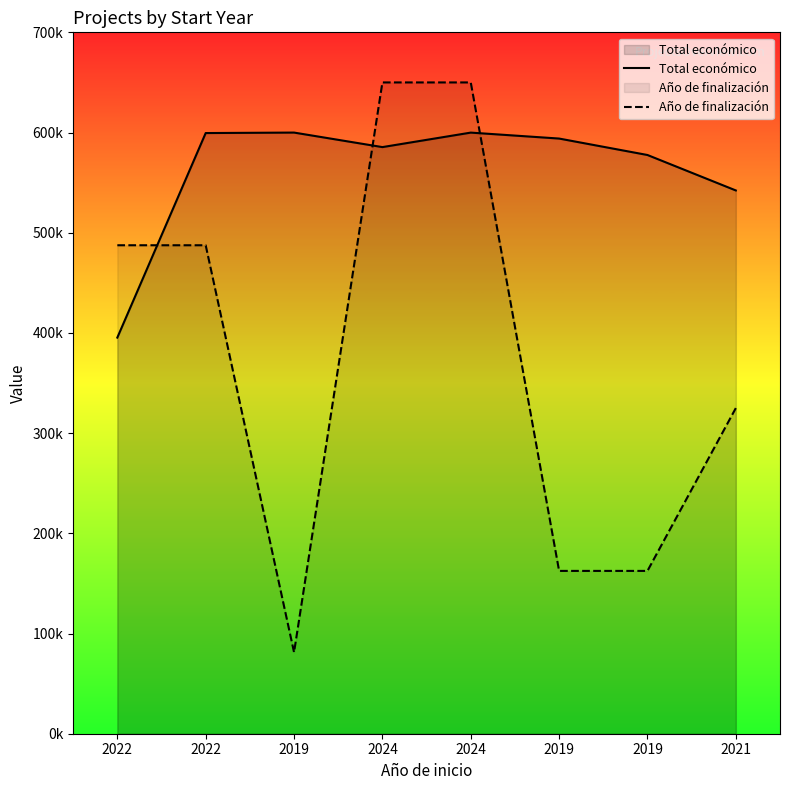

Which series changed the most between 2022 and 2019?

Año de finalización